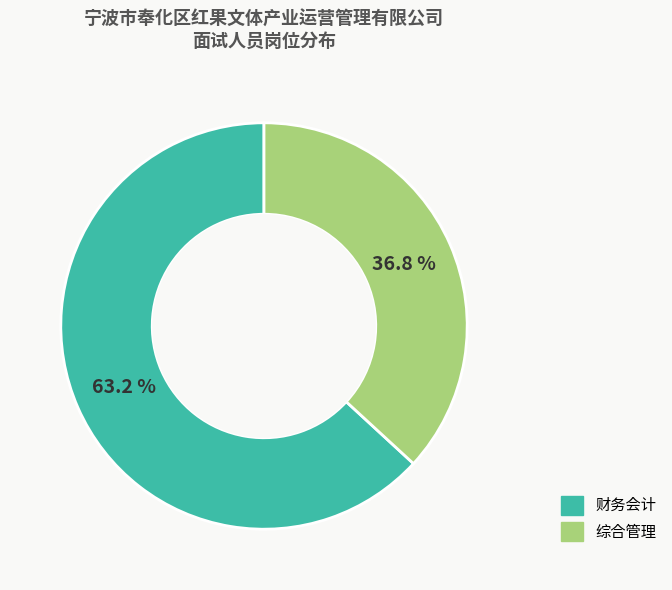

What is the smallest slice in the pie chart?

综合管理